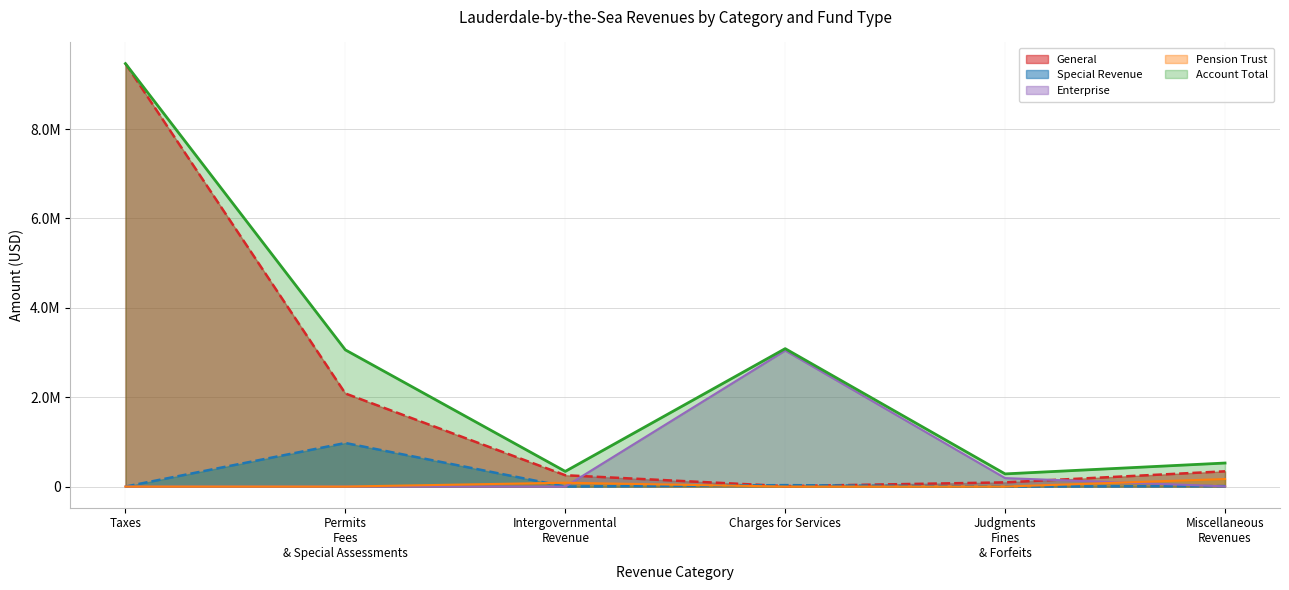

Reading left to right, list all the values displayed in this chart.

General (line): 9465826	2083506	253915	10424	94009	341690
Special Revenue (line): 0	975225	0	32591	0	11056
Enterprise (line): 0	0	0	3043629	189680	5127
Pension Trust (line): 0	0	85906	0	0	168811
Account Total (line): 9465826	3058731	339821	3086644	283689	526905